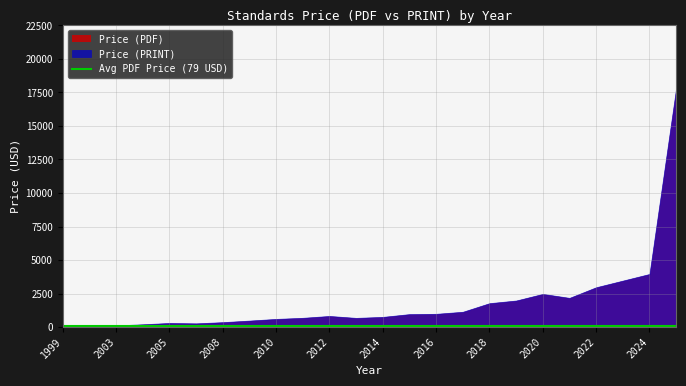

Is it true that Price (PRINT) equals 76 at 13?

True